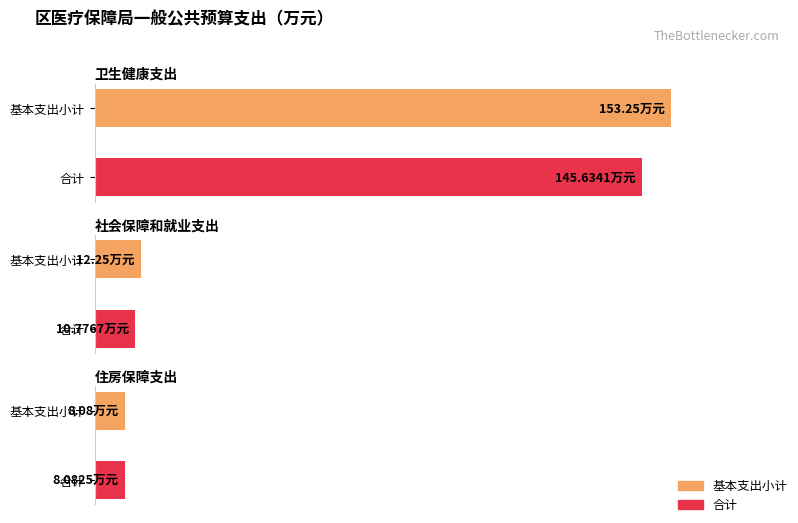

What is the label of the 3rd bar from the left?

住房保障支出